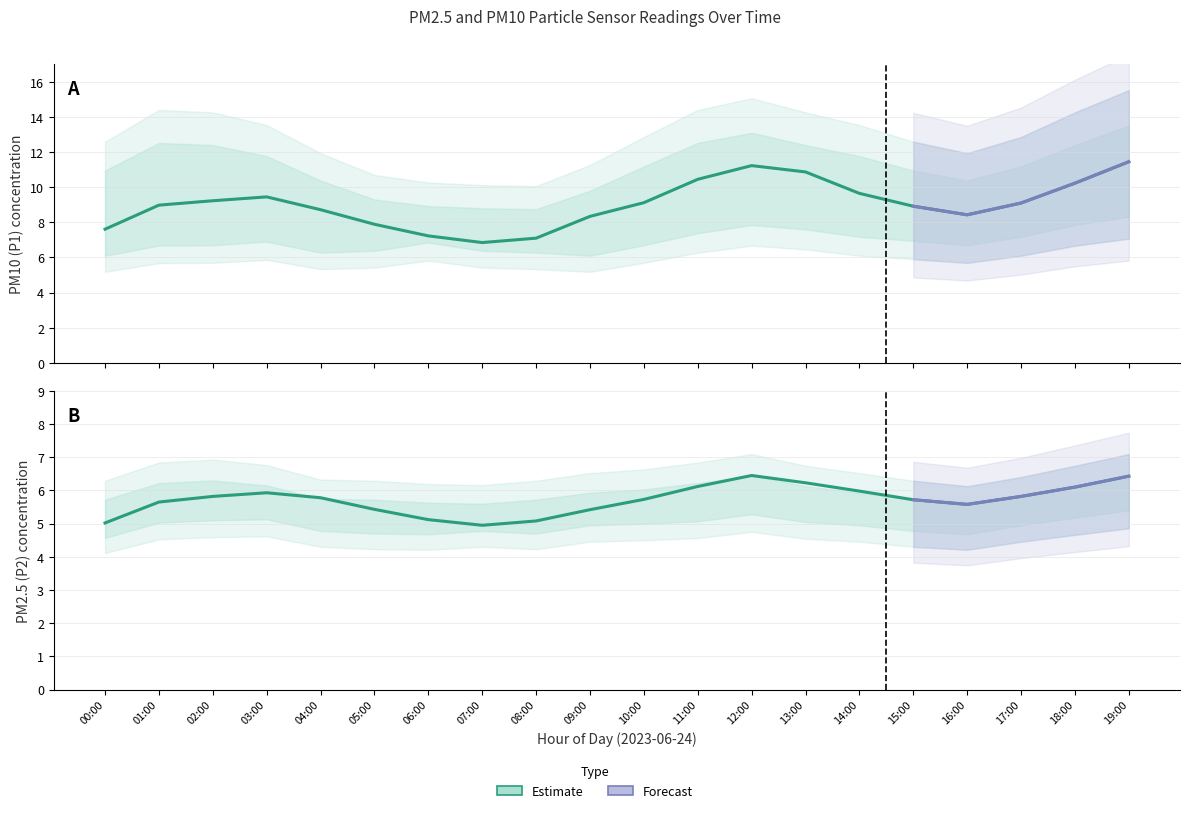

True or false: P1 and P2 cross at least once.

False